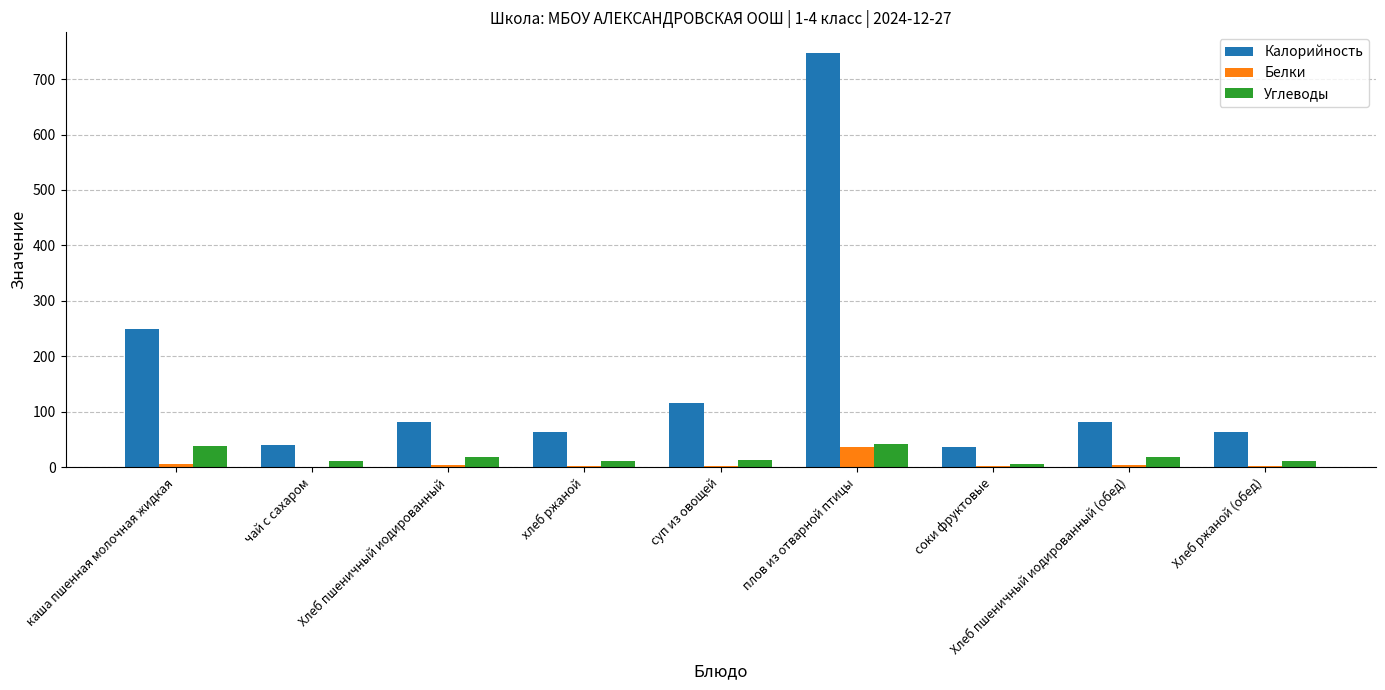

Is it true that Углеводы equals 11.2 at хлеб ржаной?

True